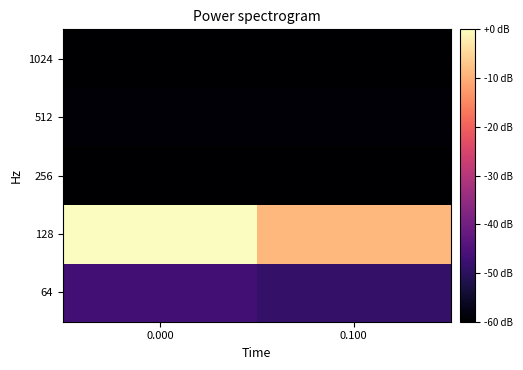

Between 0.000 and 0.100, which series saw the biggest shift?

128